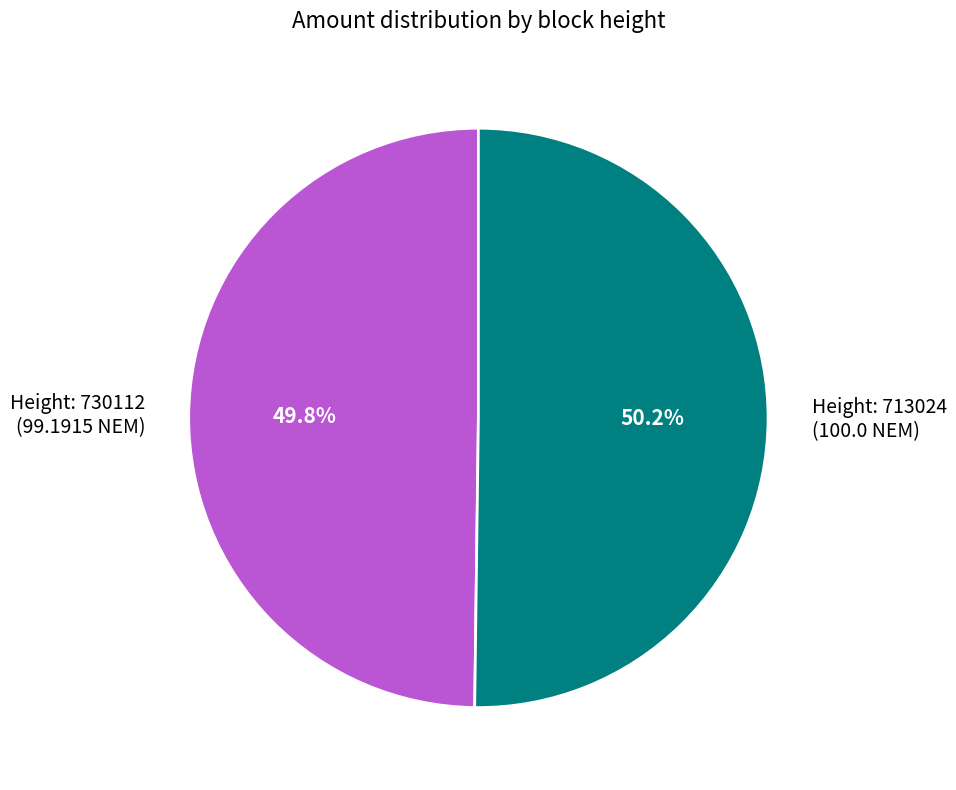

What is the total percentage of Height: 713024 (100.0 NEM) and Height: 730112 (99.1915 NEM)?

100.0%